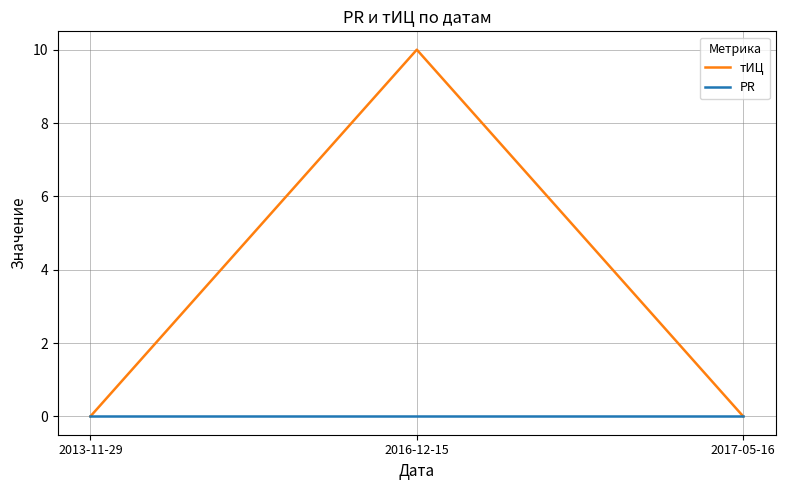

At which category does the chart reach its peak across all series?

2016-12-15